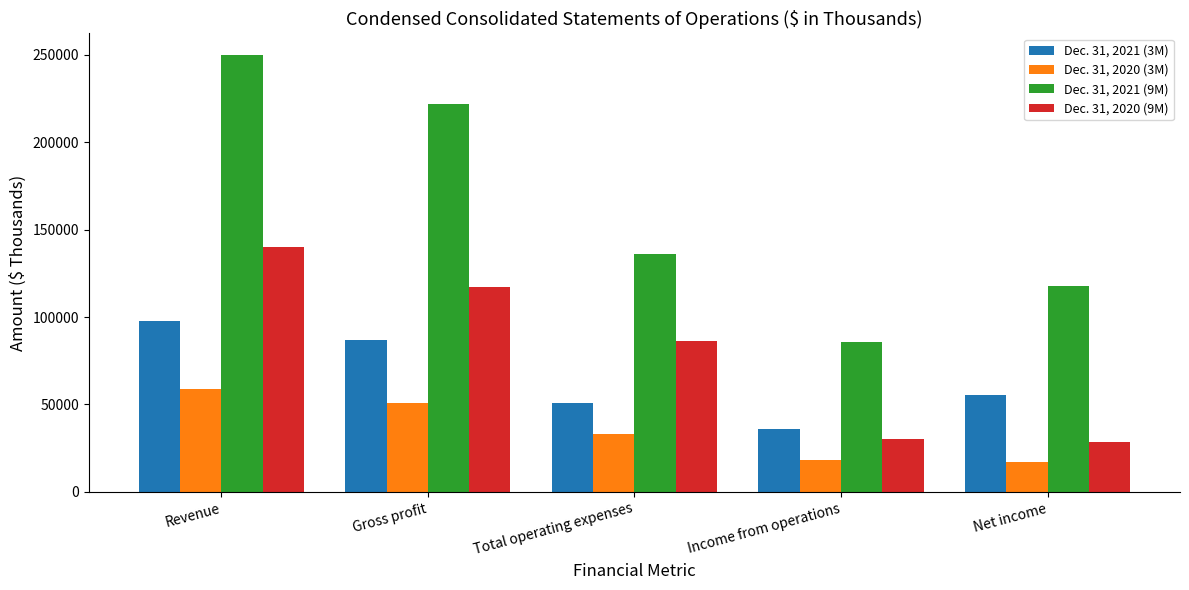

What is the sum of all Dec. 31, 2020 (9M) values?

402951